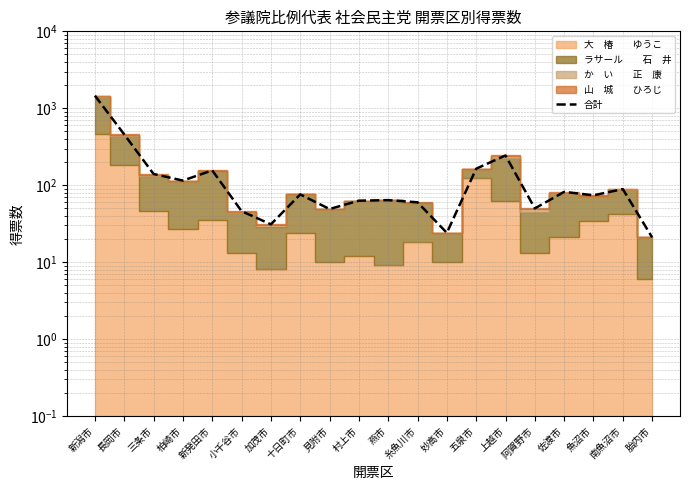

At which label does the data first exceed 75?

新潟市